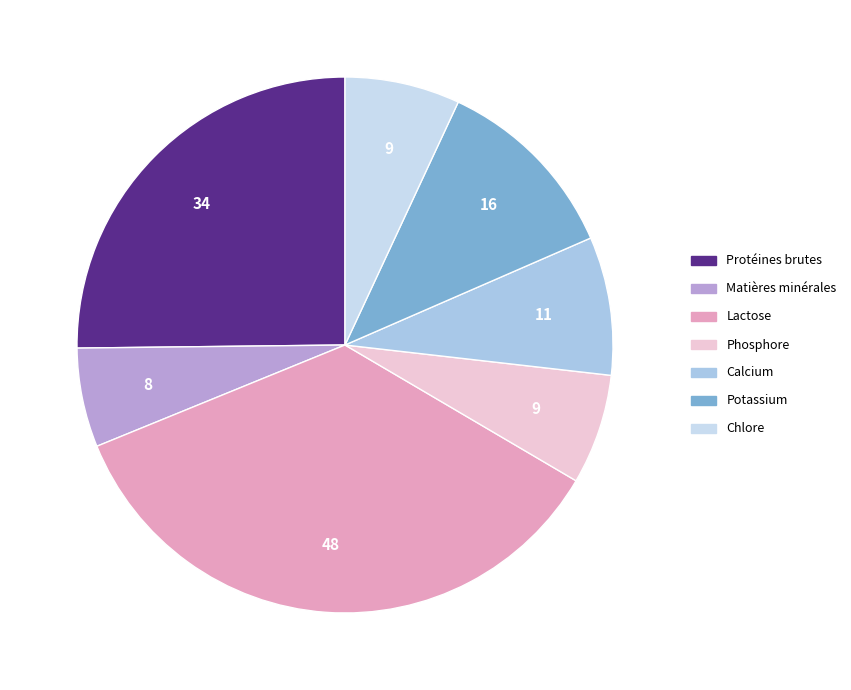

How many slices are in this pie chart?

7